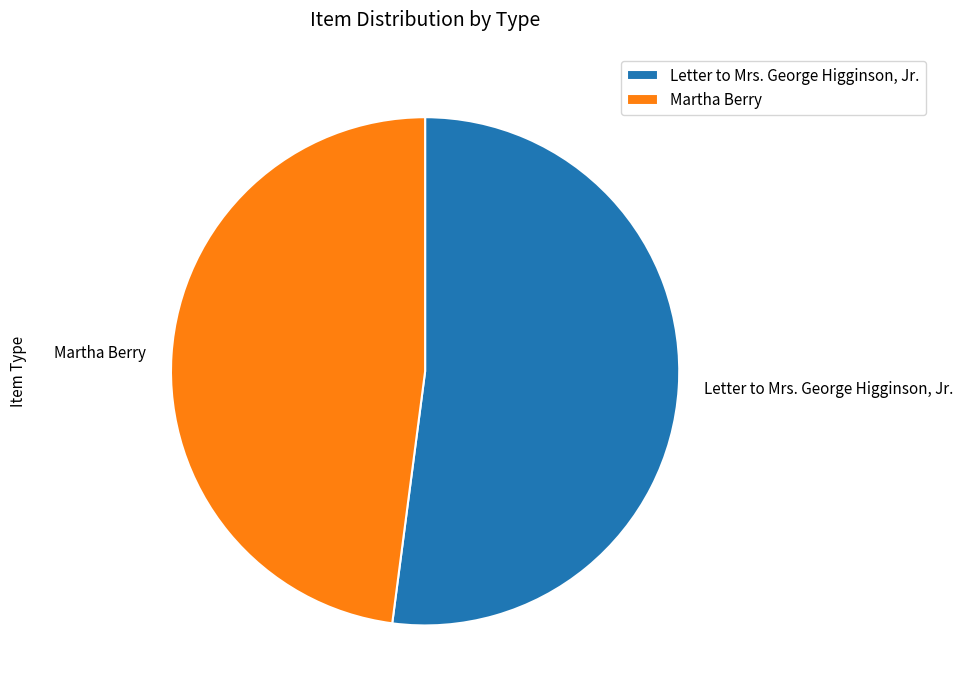

Is the sum of Letter to Mrs. George Higginson, Jr. and Martha Berry greater than half?

Yes